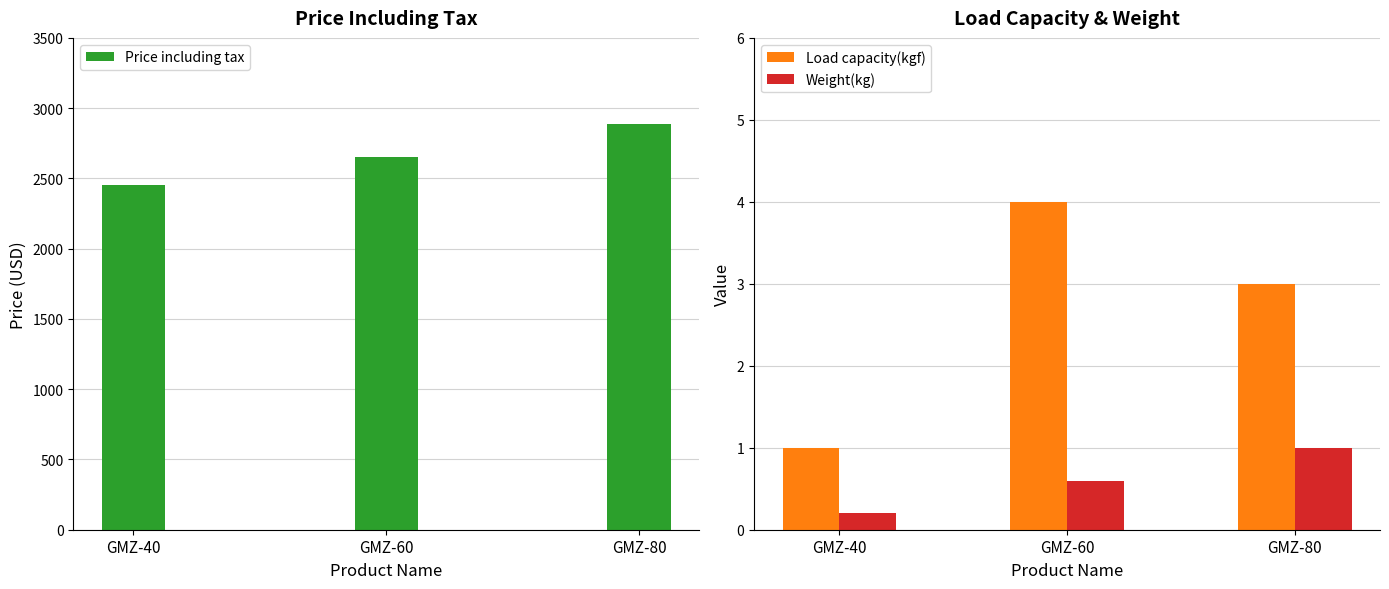

At which category does the chart reach its minimum across all series?

GMZ-40